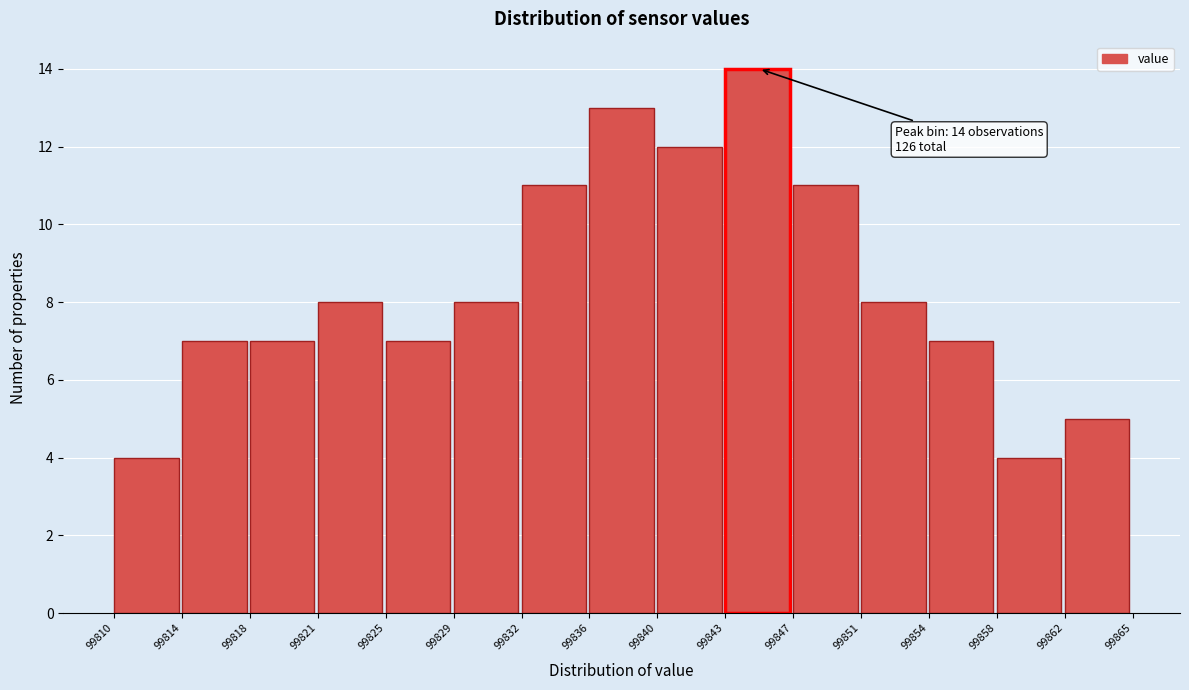

Over which range of the x-axis is the bar tallest?

99843 to 99847